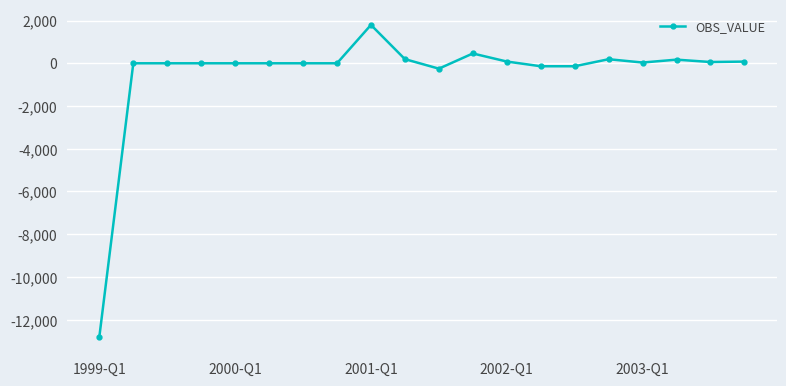

What is the value of the 1st point from the left?

-12795